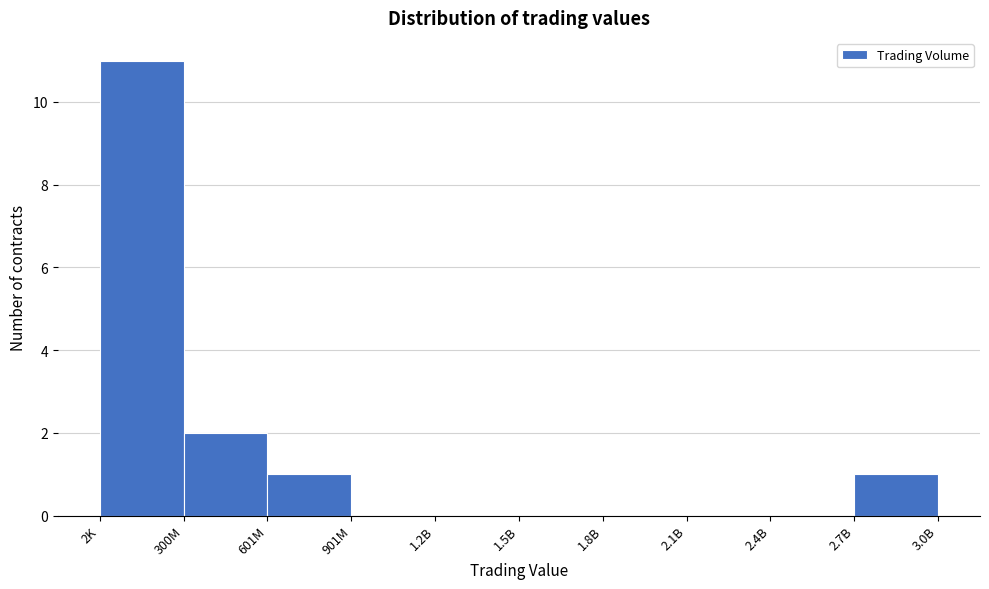

Reading right to left, extract all data points from this chart.

2.7B=1	2.4B=0	2.1B=0	1.8B=0	1.5B=0	1.2B=0	901M=0	601M=1	300M=2	2K=11